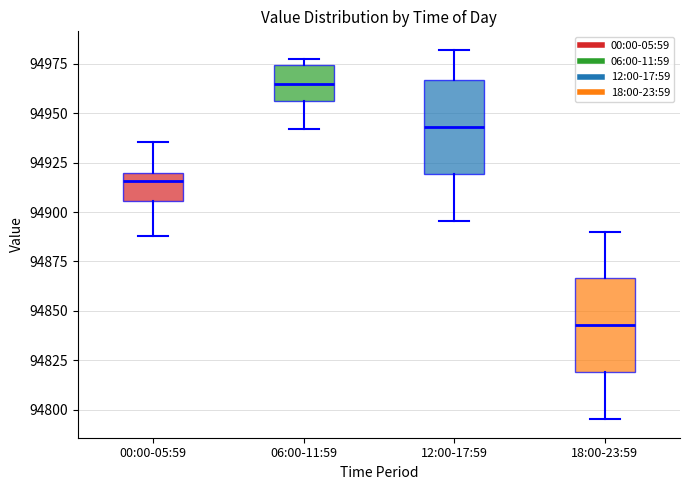

Which box's median line is the lowest?

18:00-23:59